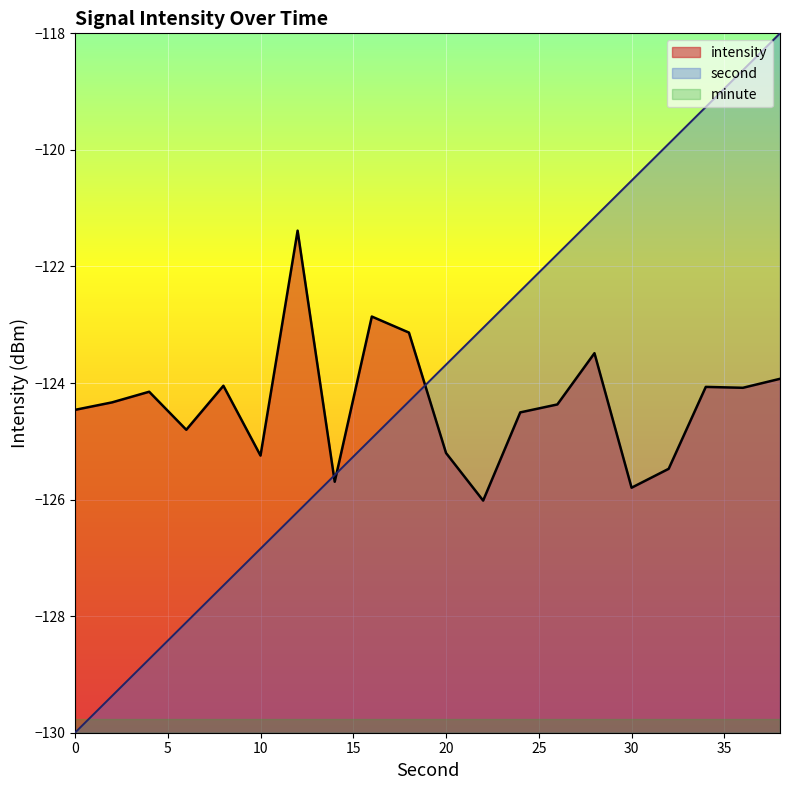

At which category is the sum across all series the highest?

38